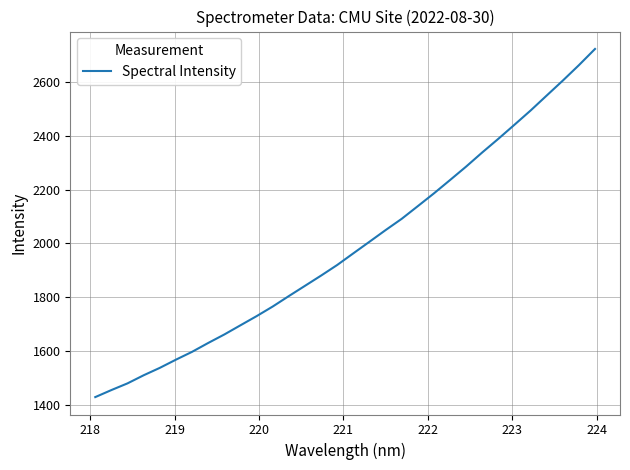

True or false: the data has more than 1 interior local peaks.

False